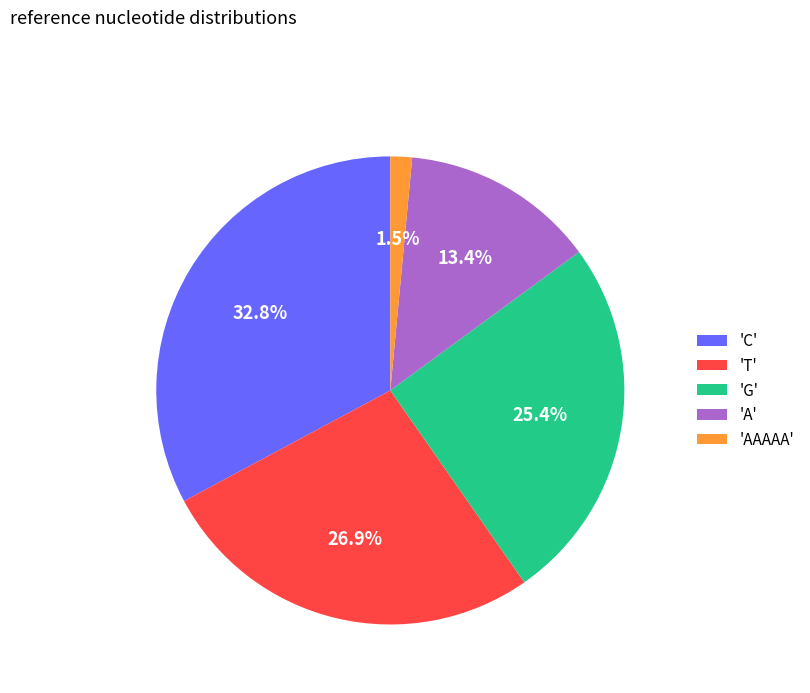

Does any single category account for the majority?

No